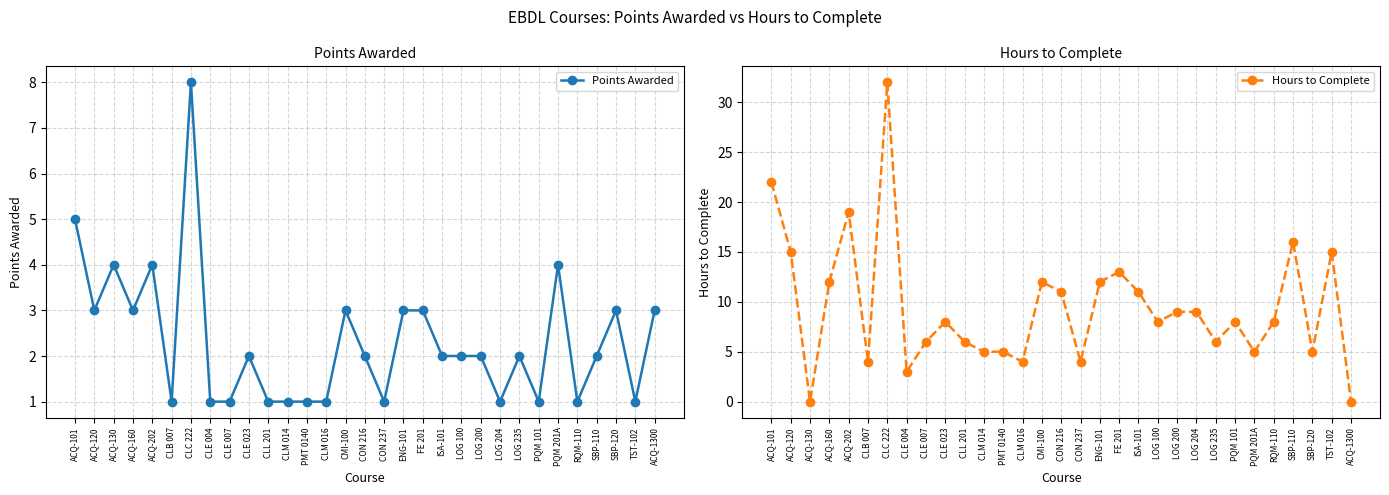

At SBP-120, list the series in order from smallest to largest.

Points Awarded, Hours to Complete